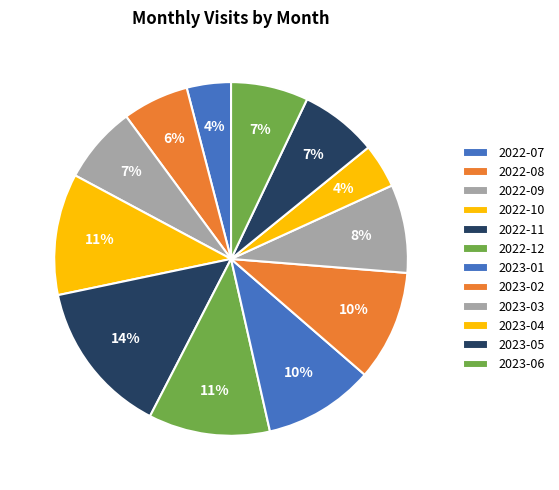

Is there a majority slice in this chart?

No